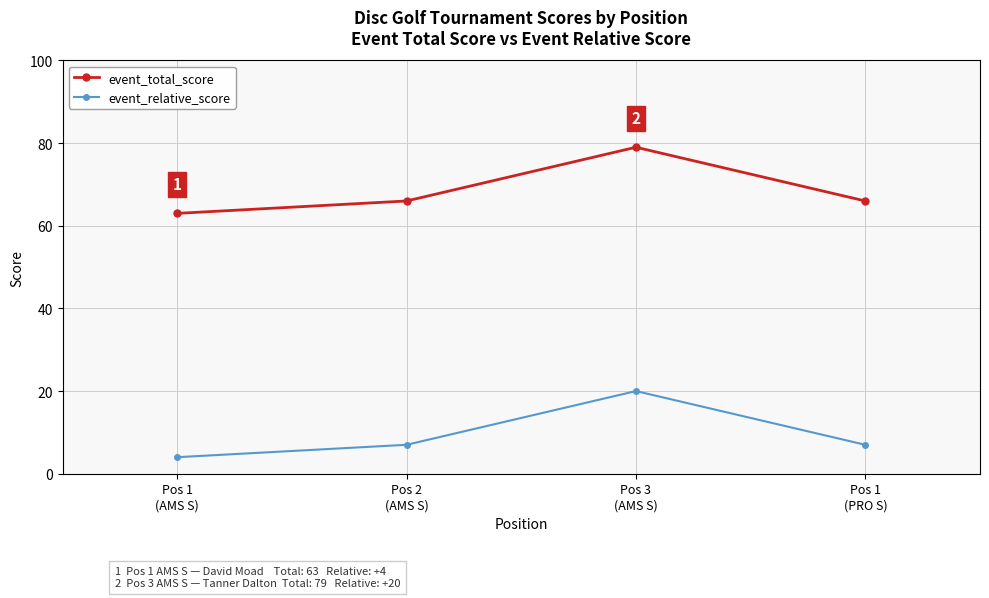

Count the number of data series in this chart.

2